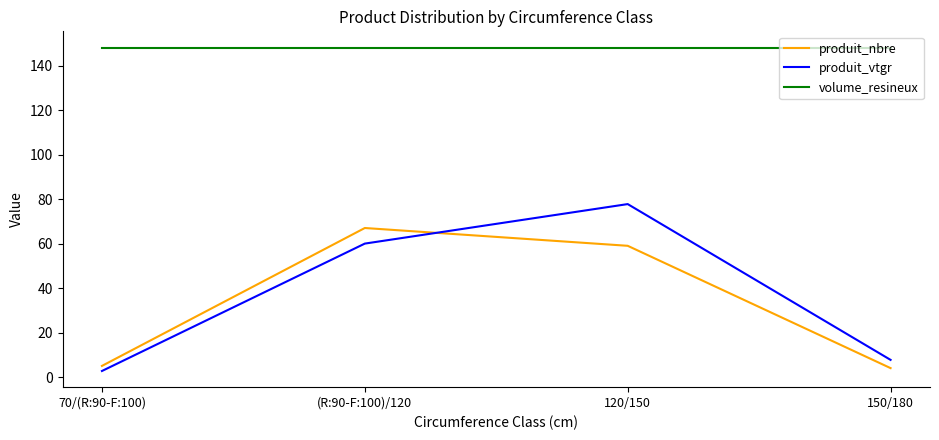

What is the difference between the produit_vtgr values at (R:90-F:100)/120 and 150/180?

52.3